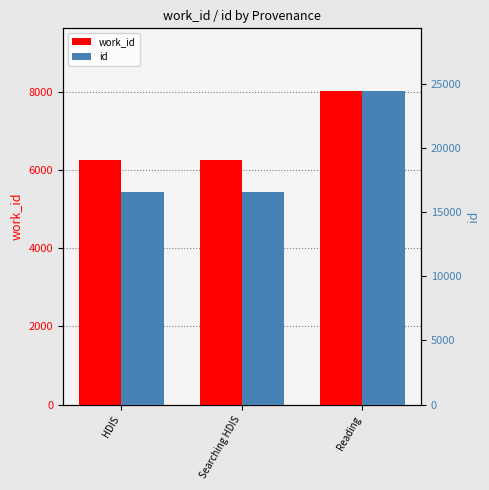

Reading left to right, what are all the values shown in this chart?

work_id: HDIS=6250	Searching HDIS=6258	Reading=8023
id: HDIS=16550	Searching HDIS=16561	Reading=24439